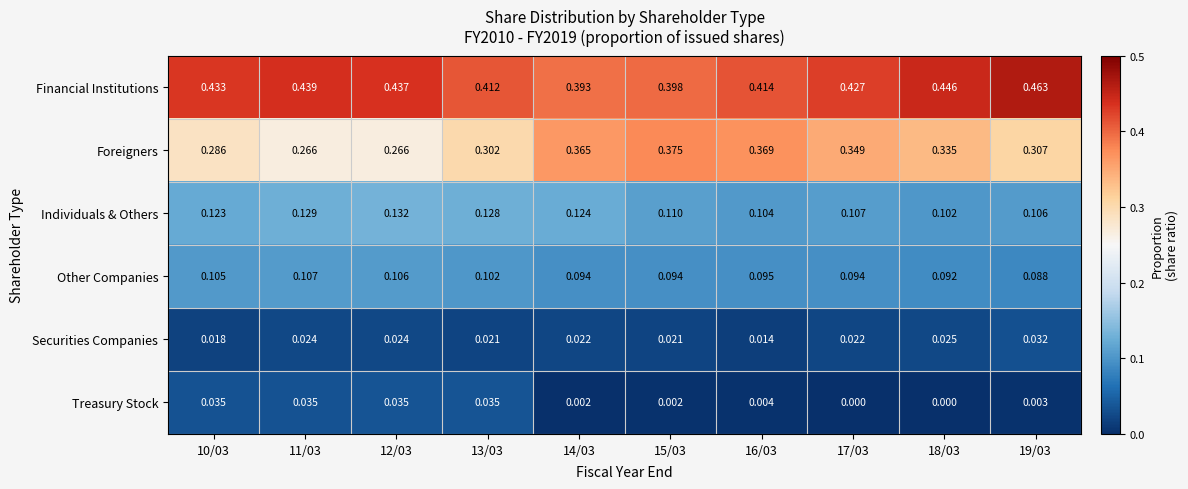

Is the value of Individuals & Others at 10/03 greater than the value of Other Companies at 14/03?

Yes